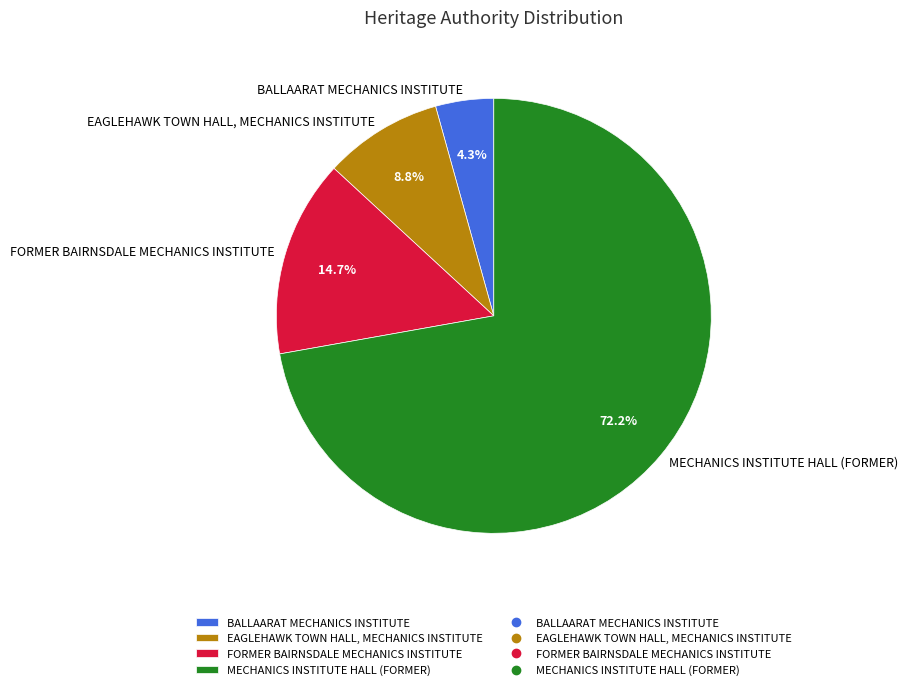

To the nearest percent, what is the difference between the largest and smallest slice percentages?

68%